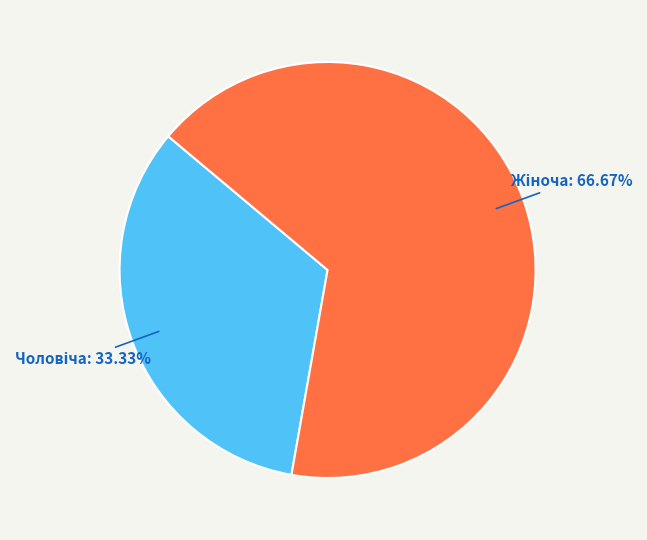

Does any single category account for the majority?

Yes